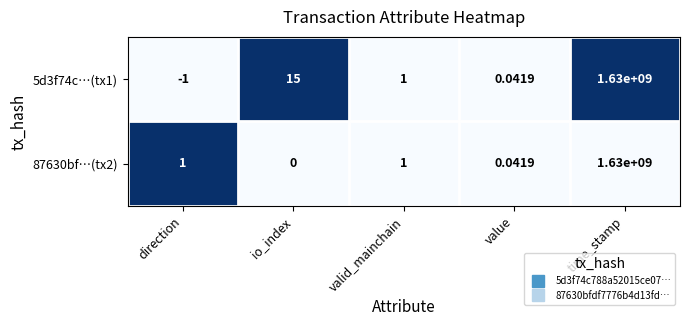

What is the total value across all series at io_index?

15.0